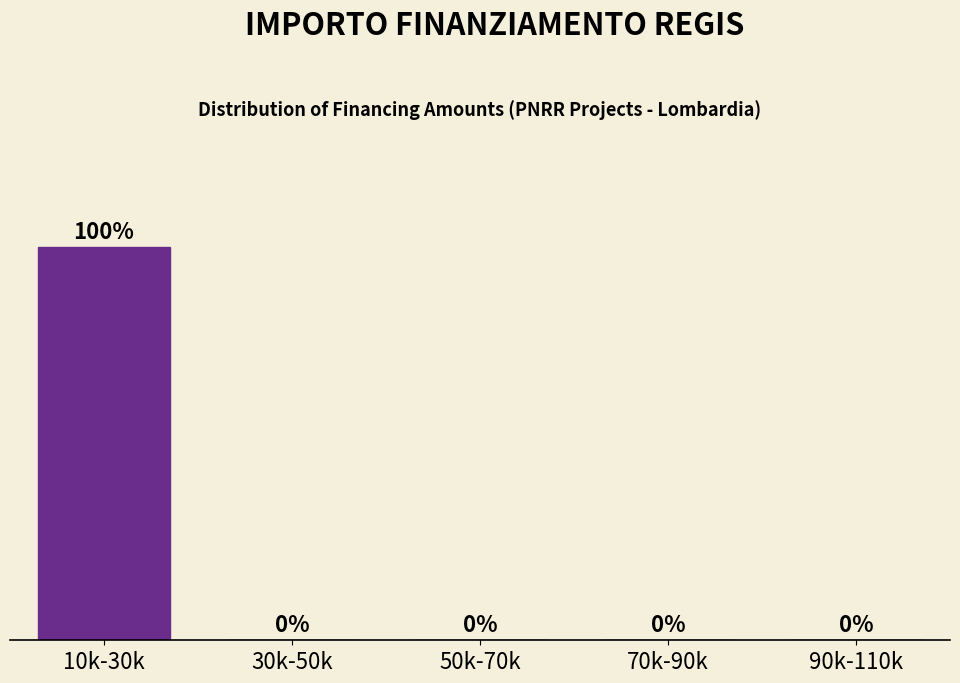

Between 10k-30k and 70k-90k, which is larger?

10k-30k